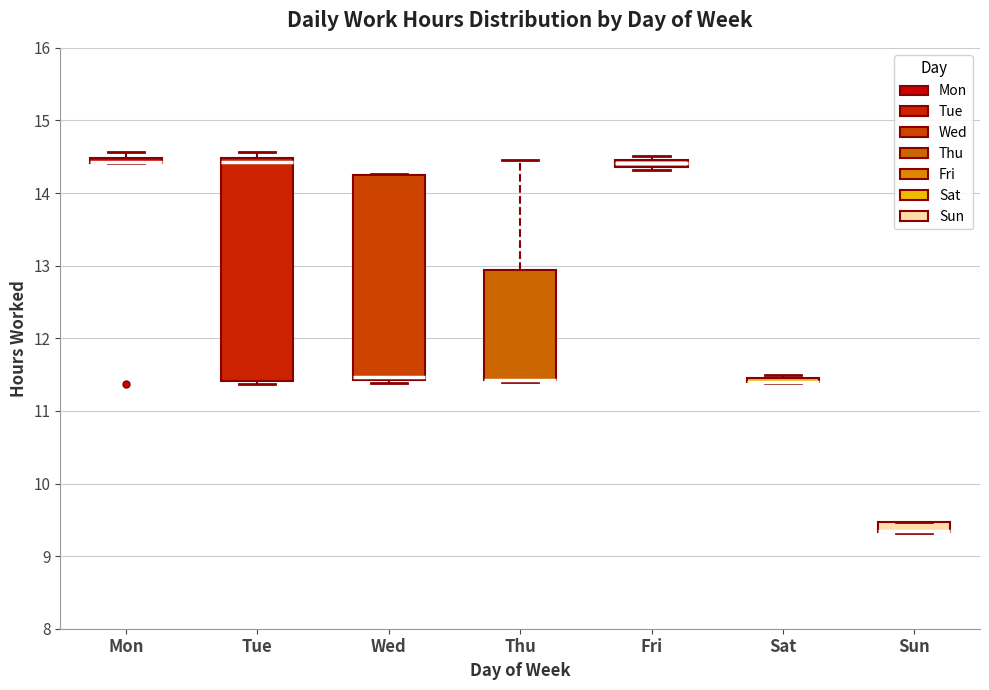

Comparing the boxes themselves (not the whiskers), which one is the tallest?

Tue